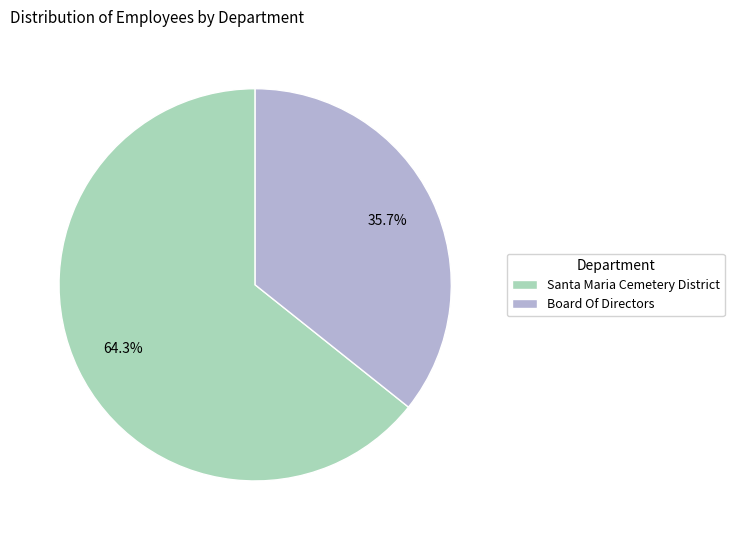

What percentage do Board Of Directors and Santa Maria Cemetery District together represent?

100.0%